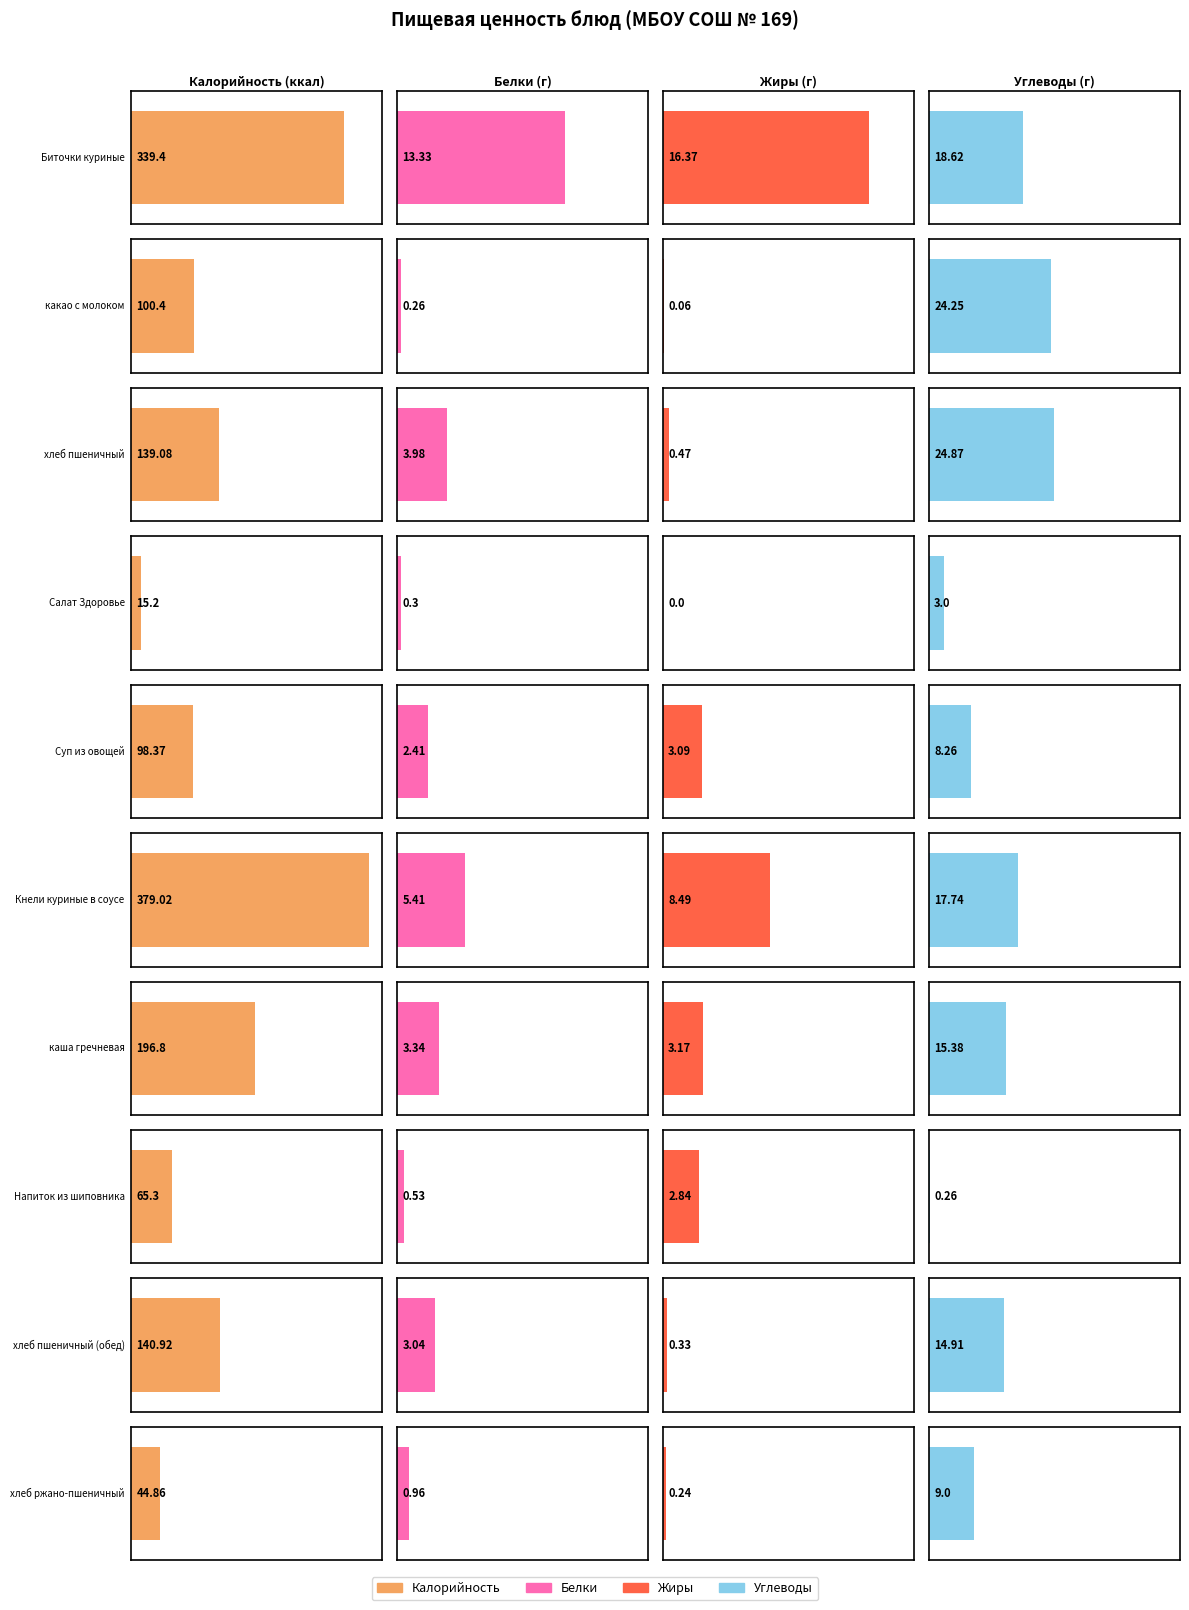

What is the label of the 8th bar from the left?

Напиток из шиповника